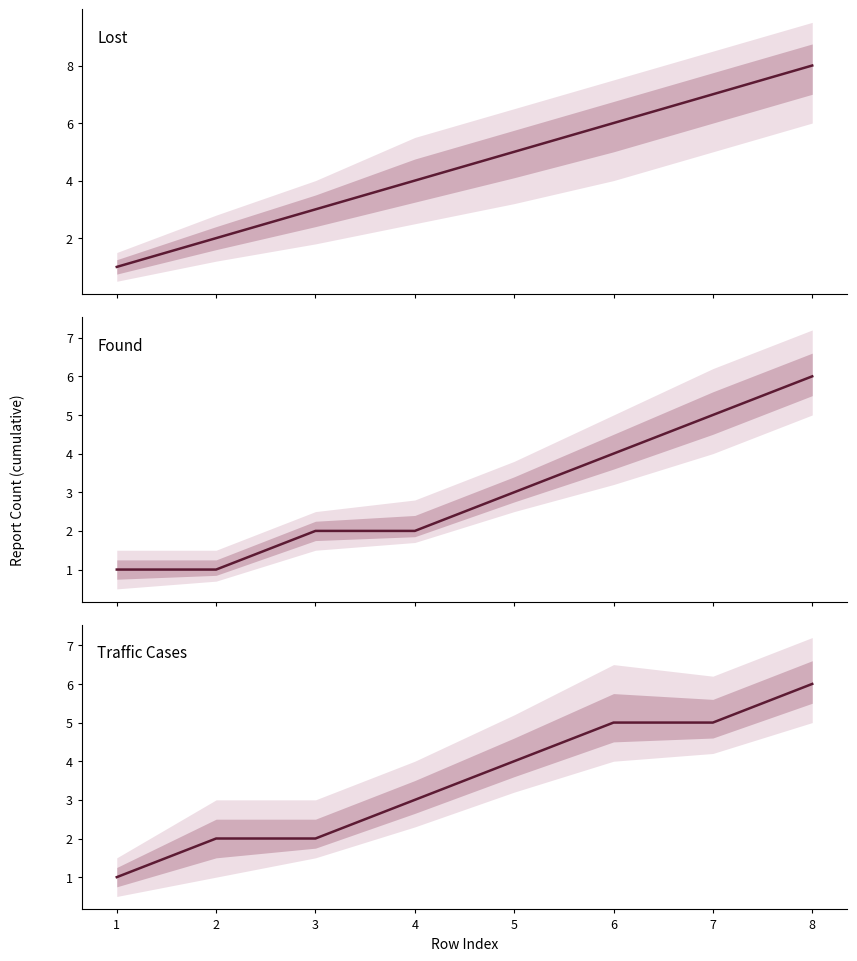

How many values in the Found series are below 3?

4